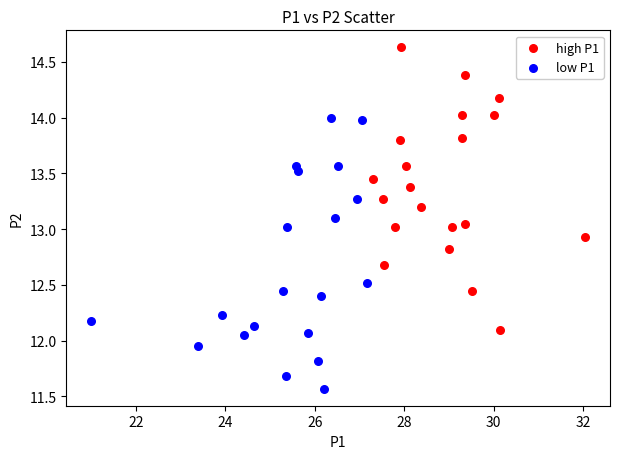

Which series contains the lowest Y value?

low P1